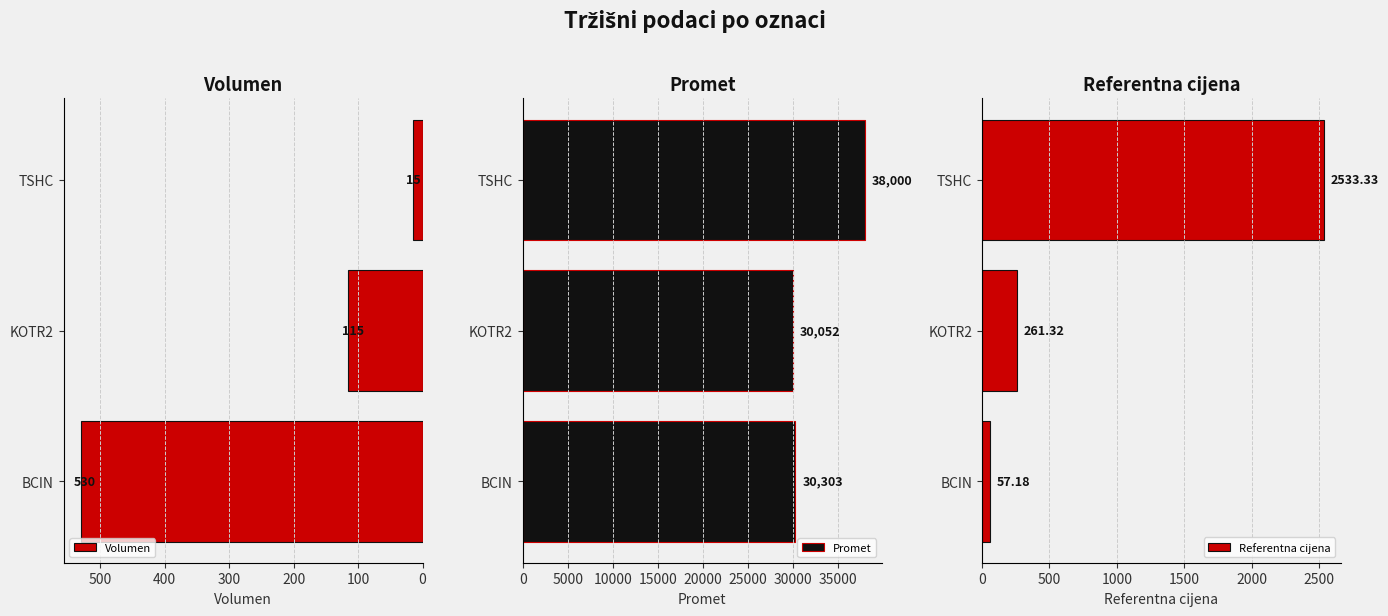

Which category has the highest value in the Promet series?

TSHC